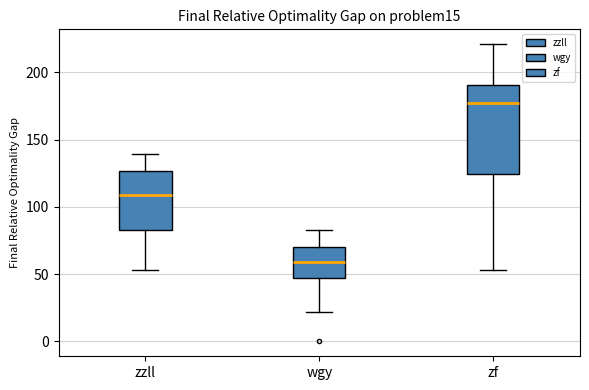

Where does the lower whisker of the box for zf end on the y-axis? The values are not printed on the chart, so give them approximately, as read against the axis.

55